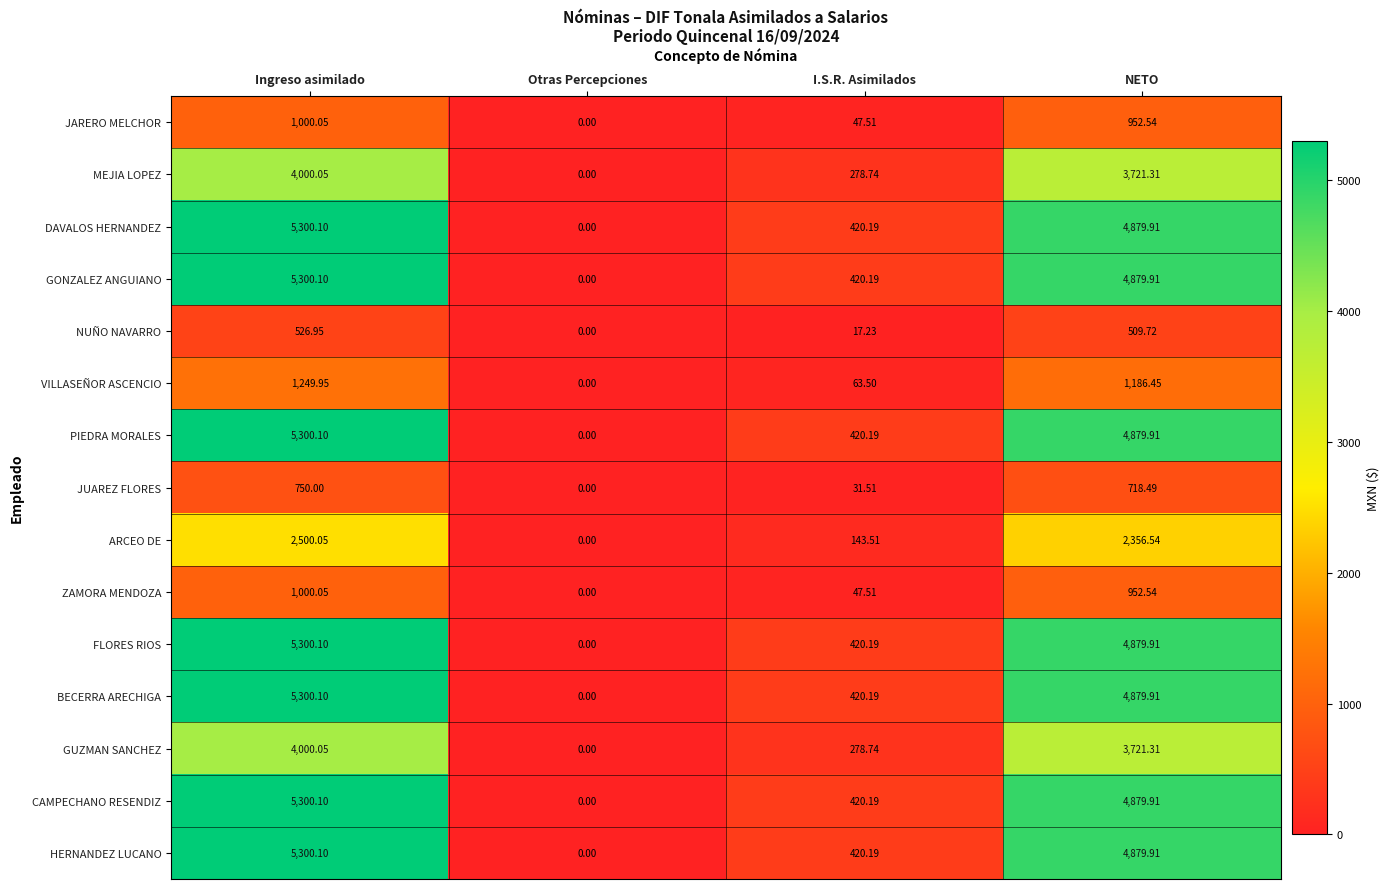

Which category has the highest value across all series?

Ingreso asimilado